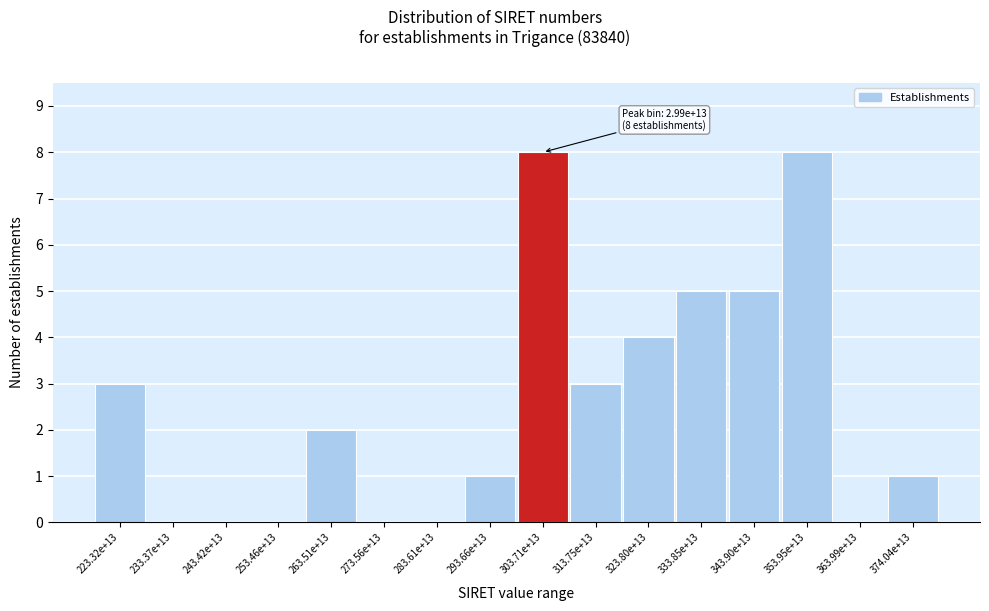

Reading left to right, what are all the values shown in this chart?

223.32e+13=3	233.37e+13=0	243.42e+13=0	253.46e+13=0	263.51e+13=2	273.56e+13=0	283.61e+13=0	293.66e+13=1	303.71e+13=8	313.75e+13=3	323.80e+13=4	333.85e+13=5	343.90e+13=5	353.95e+13=8	363.99e+13=0	374.04e+13=1